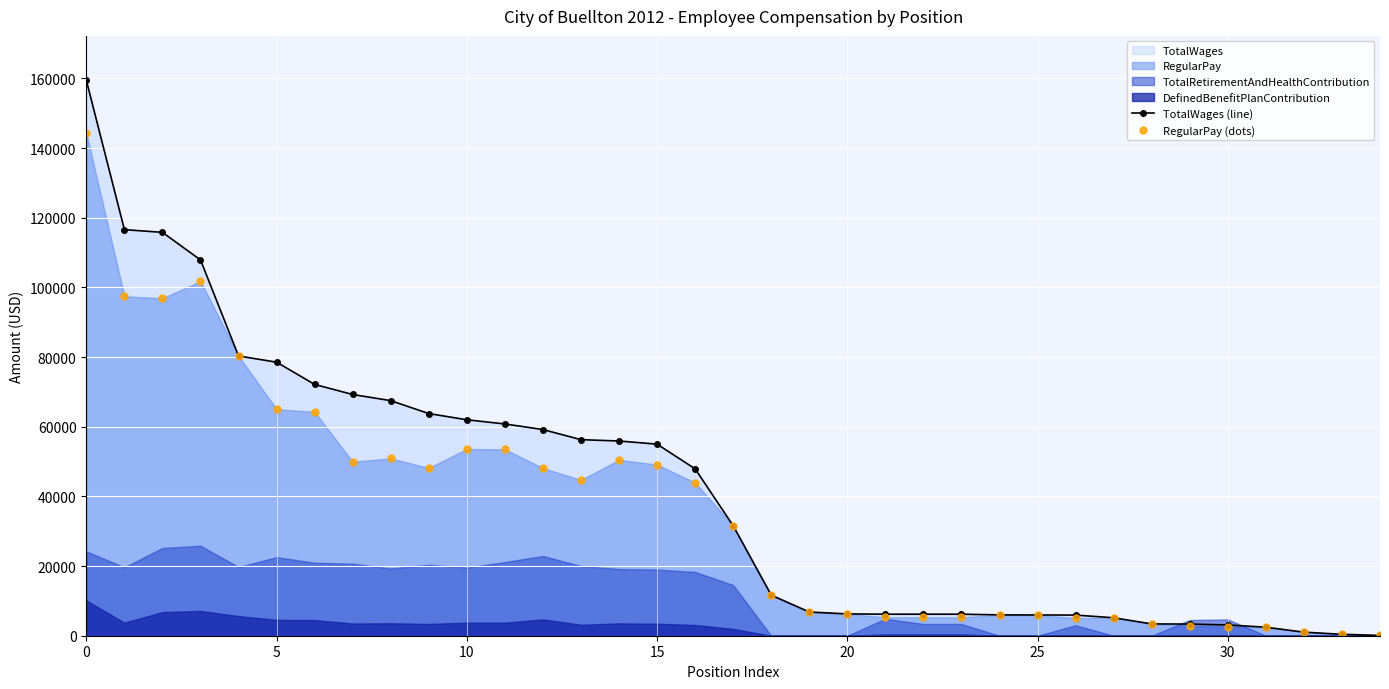

Which series has the widest spread of values?

TotalWages (line)